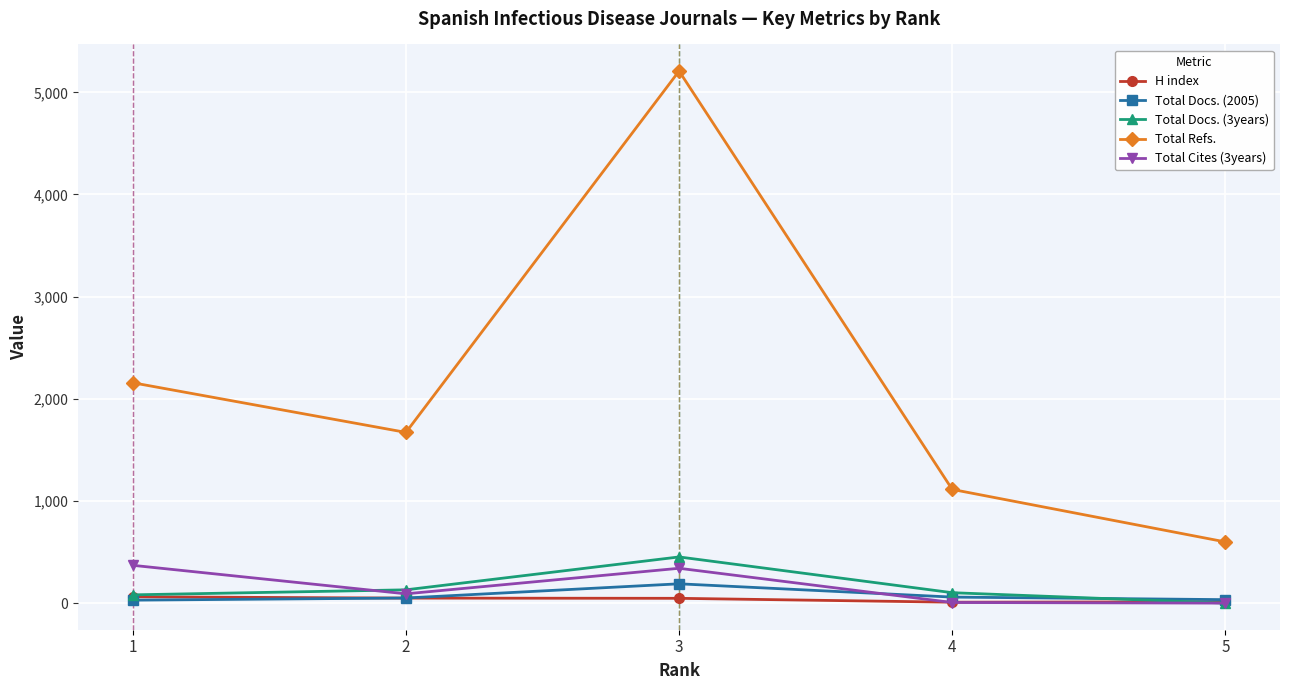

True or false: Total Docs. (3years) has more than 0 interior local peaks.

True